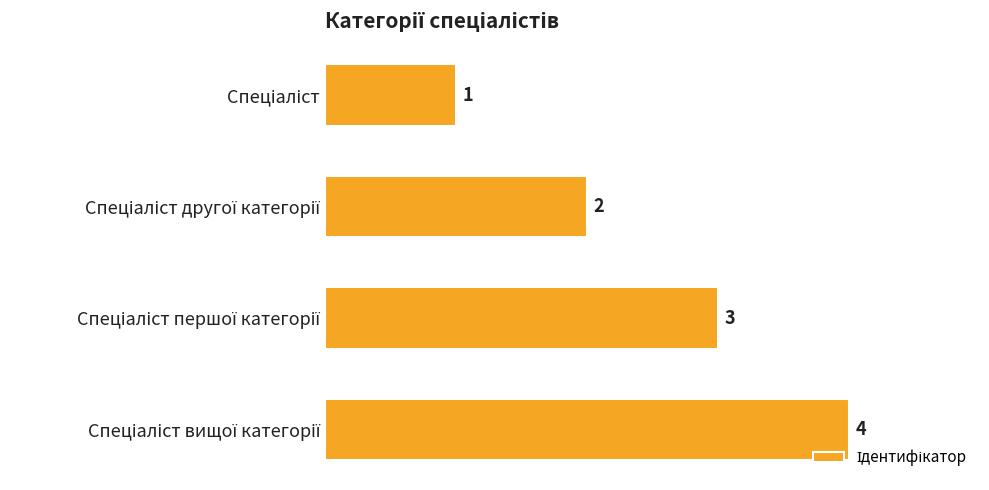

How many bars are there in total?

4